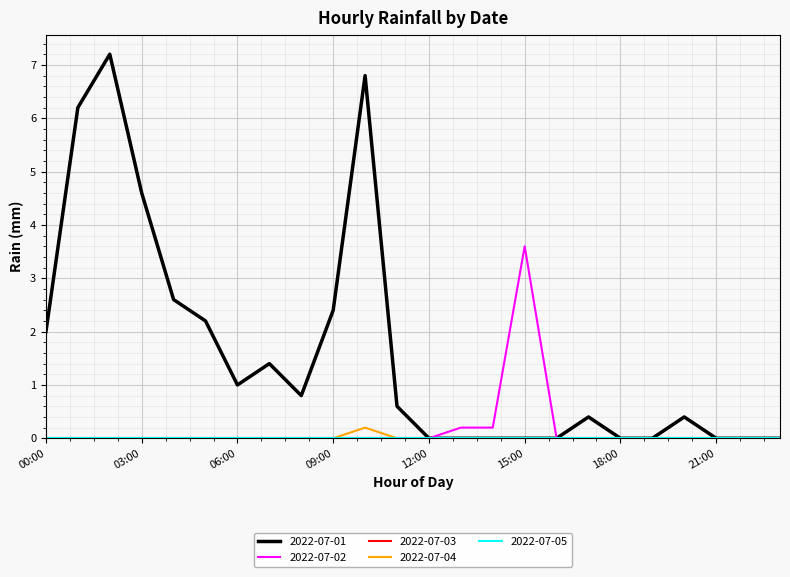

Does the chart have visible grid lines?

Yes